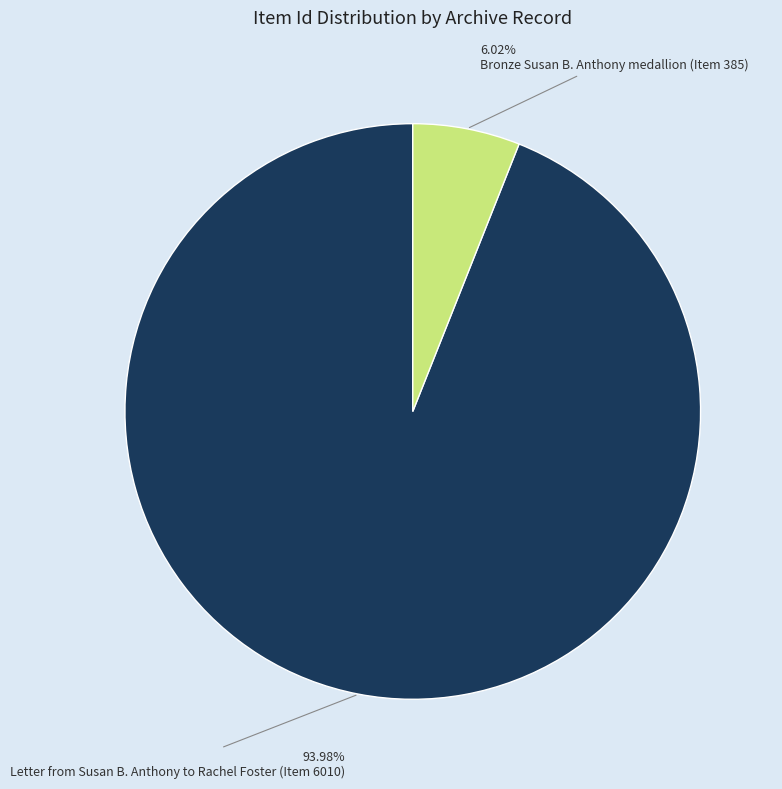

Does any single category account for the majority?

Yes